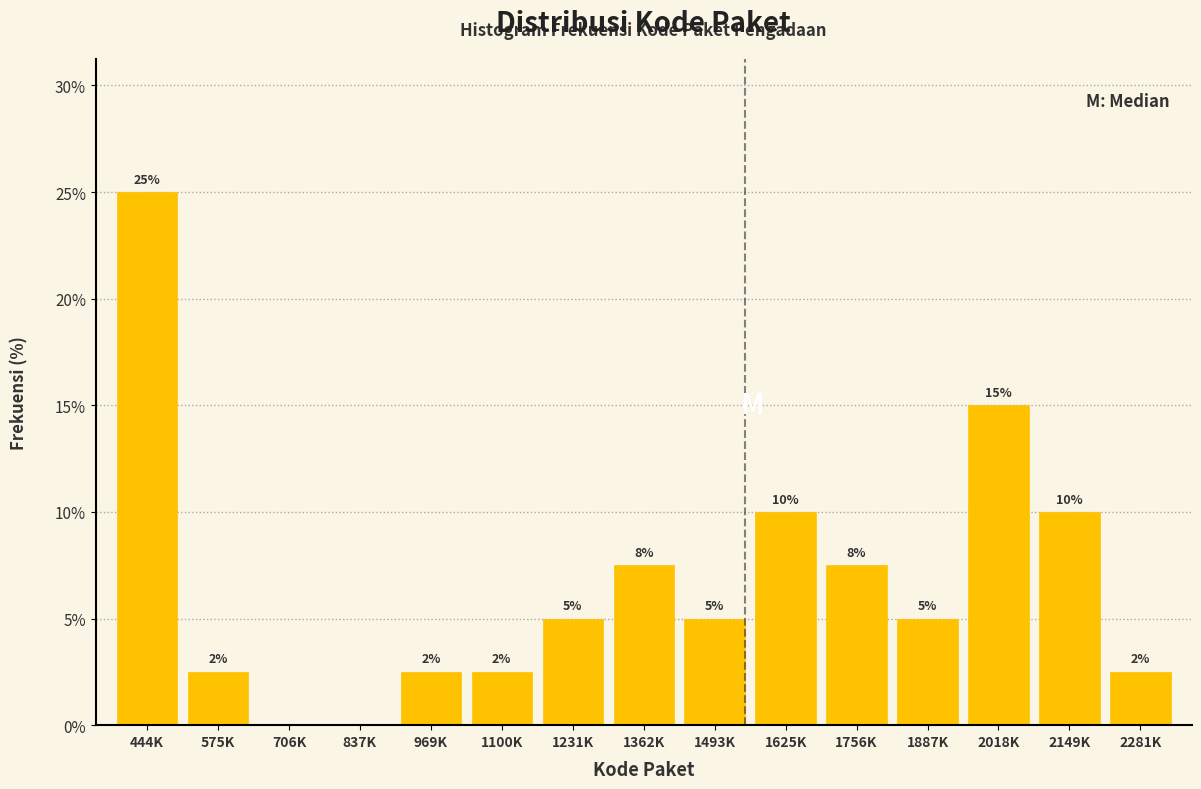

At which label does the data first exceed 5?

444K